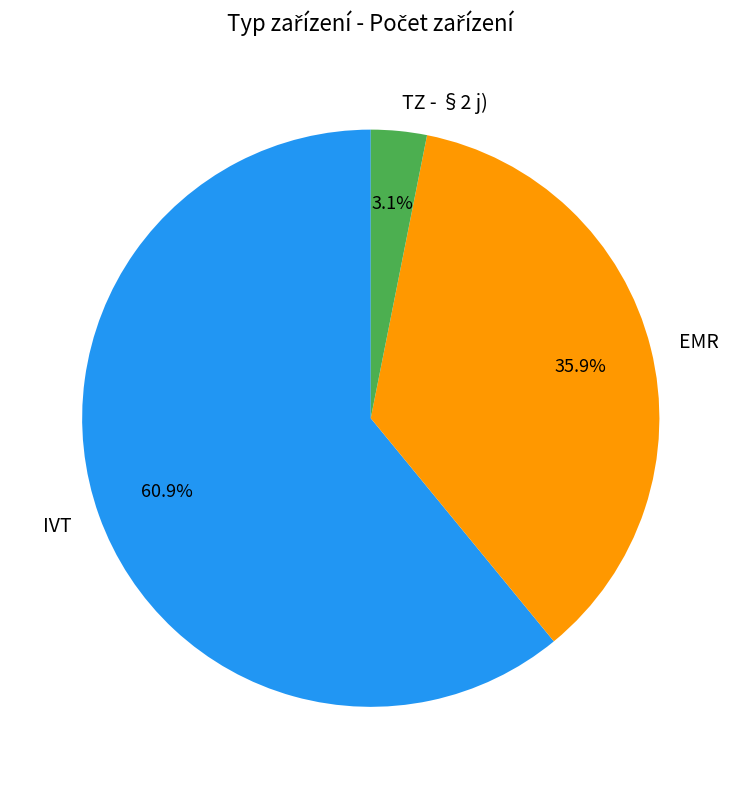

Approximately how many times larger is the value at EMR compared to IVT?

0.6